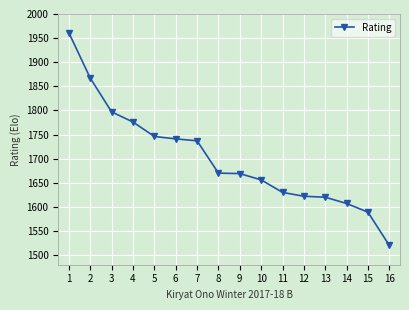

What is the approximate value at 8?

1670